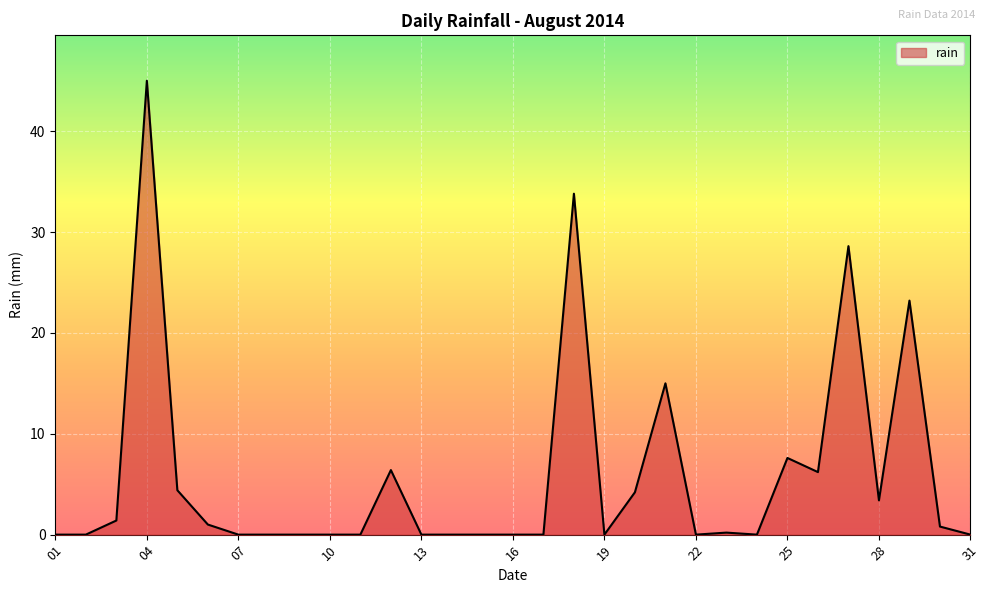

Reading left to right, what are all the values shown in this chart?

0.0	0.0	1.4	45.0	4.4	1.0	0.0	0.0	0.0	0.0	0.0	6.4	0.0	0.0	0.0	0.0	0.0	33.8	0.0	4.2	15.0	0.0	0.2	0.0	7.6	6.2	28.6	3.4	23.2	0.8	0.0